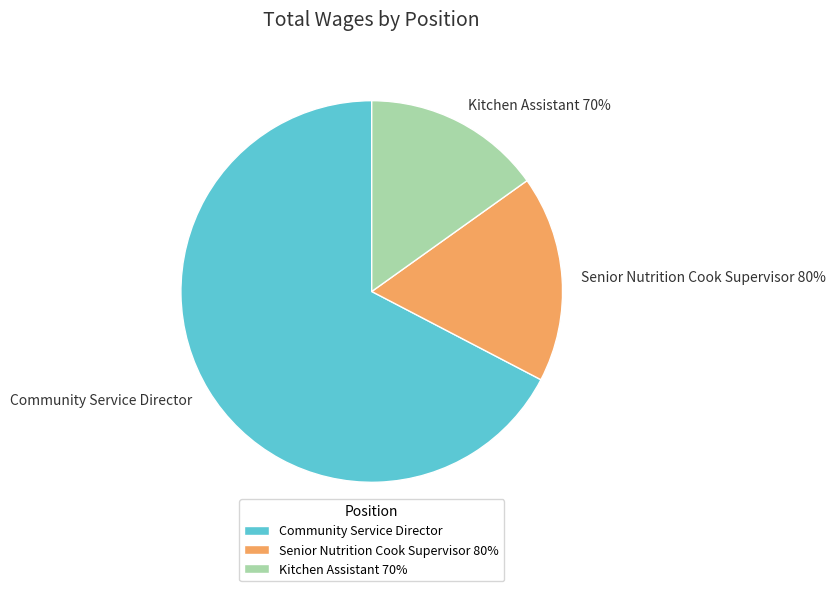

How many segments does this pie chart have?

3